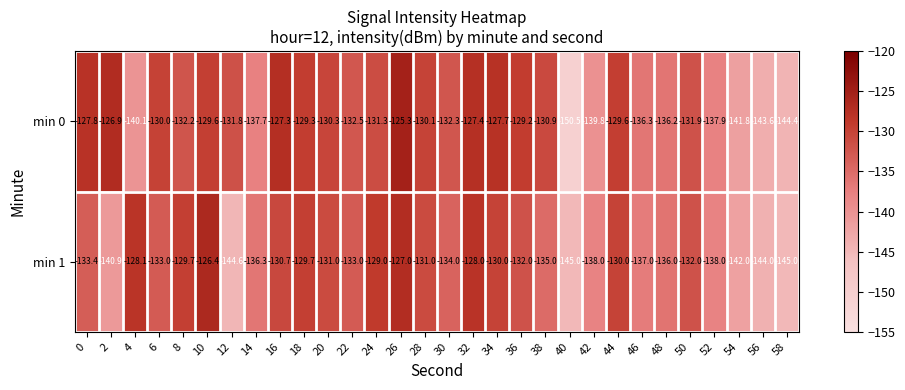

What is the total value across all series at 28?

-261.1